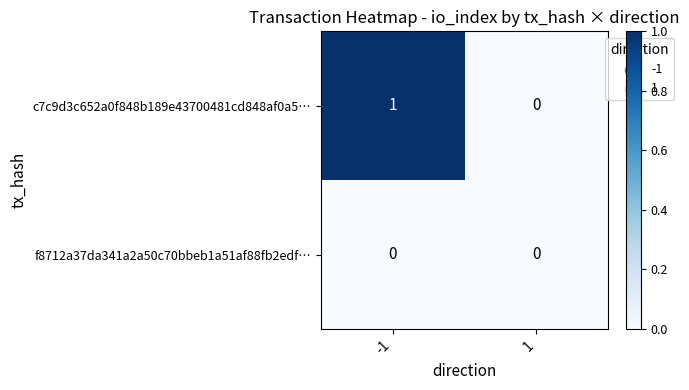

At which category is the sum across all series the highest?

-1